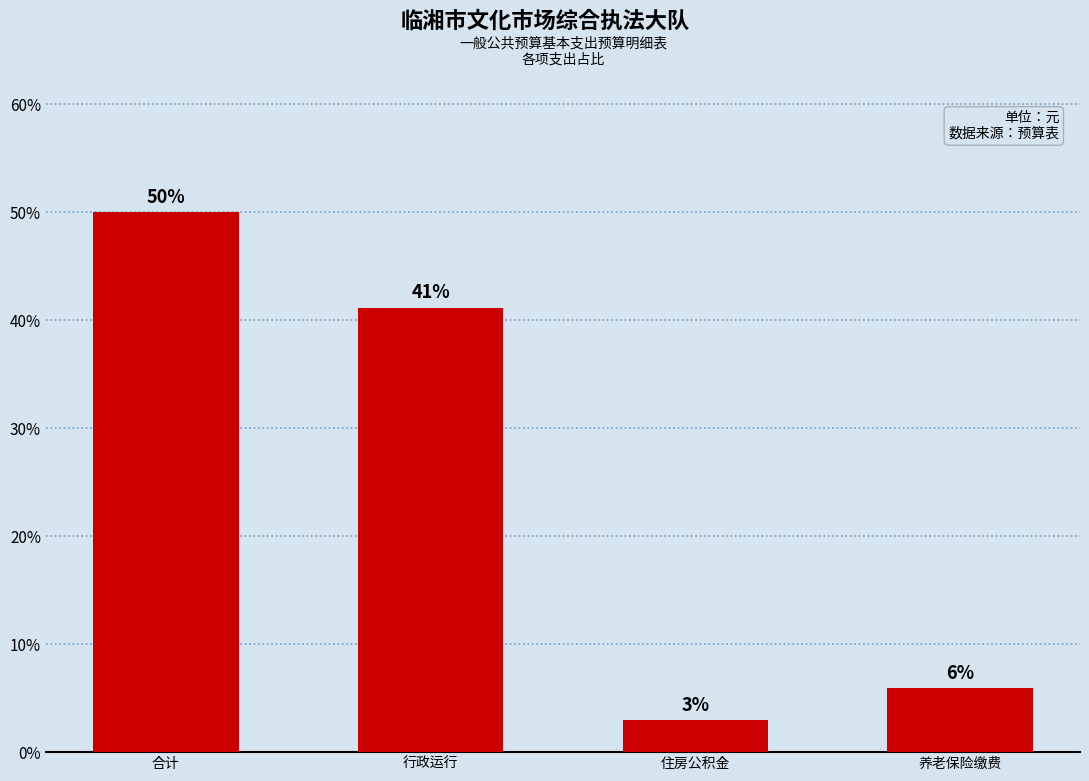

The value at 住房公积金 is 0.0. True or false?

False